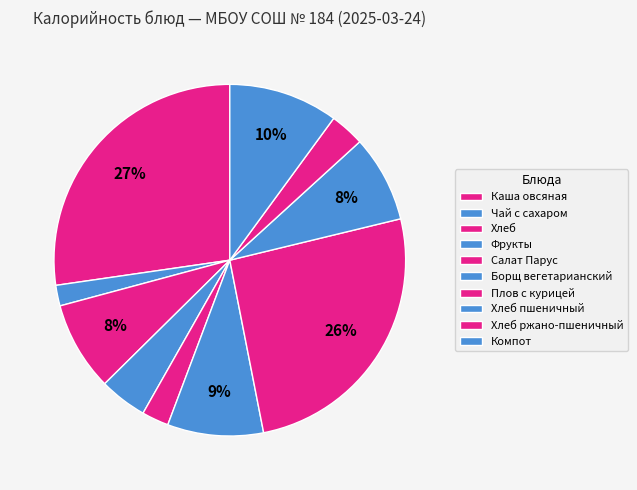

Which has a higher value, Хлеб ржано-пшеничный or Салат Парус?

Хлеб ржано-пшеничный